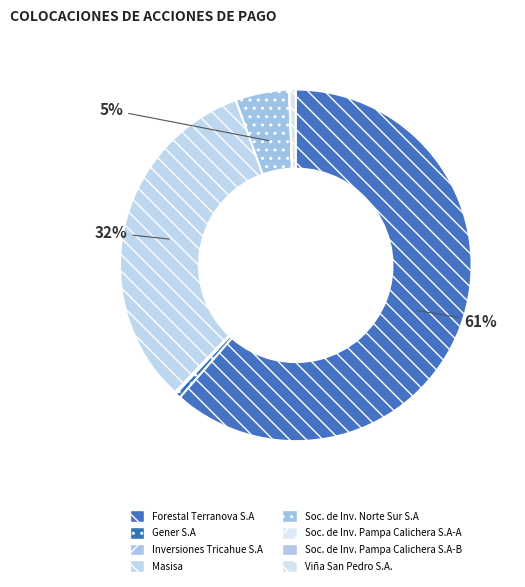

Does any single category account for the majority?

Yes